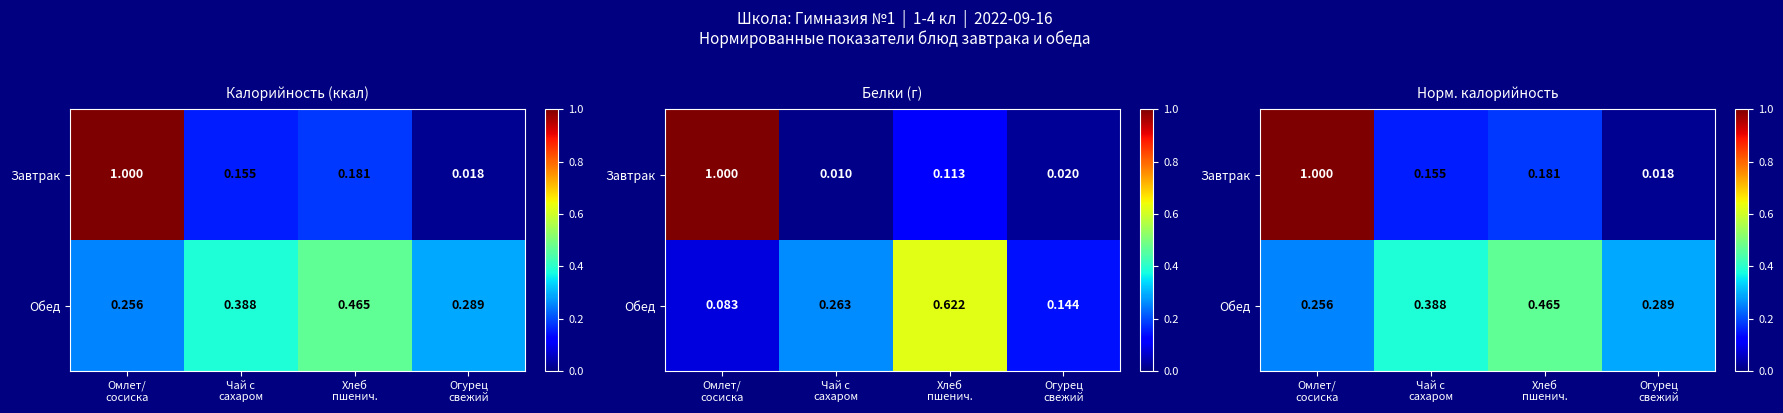

Which category has the lowest value in the Обед series?

Омлет/ сосиска